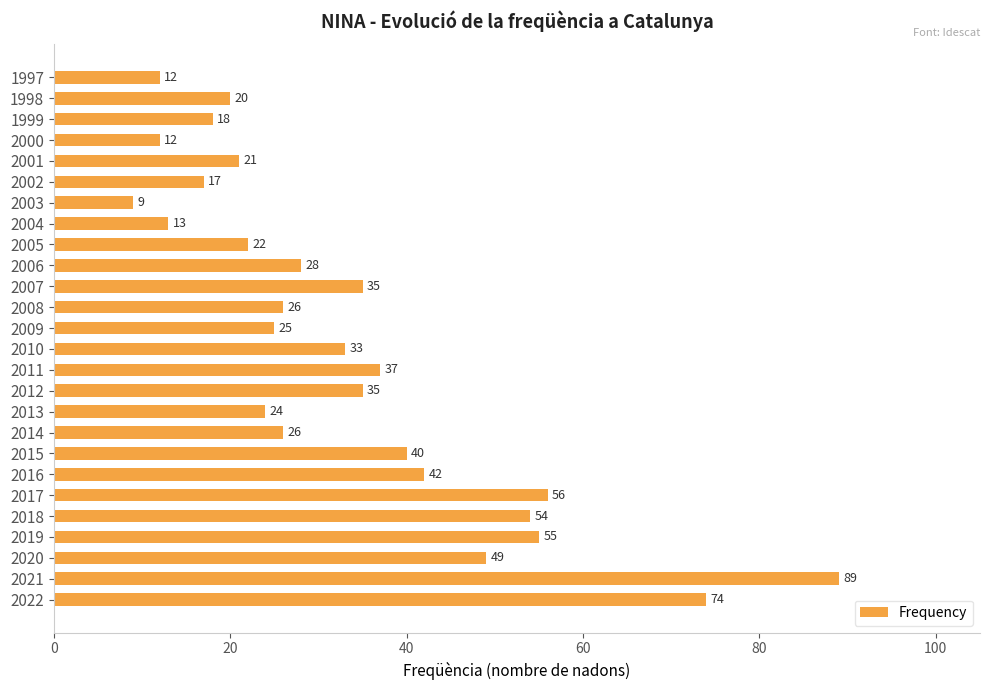

Between 2017 and 2013, which is larger?

2017